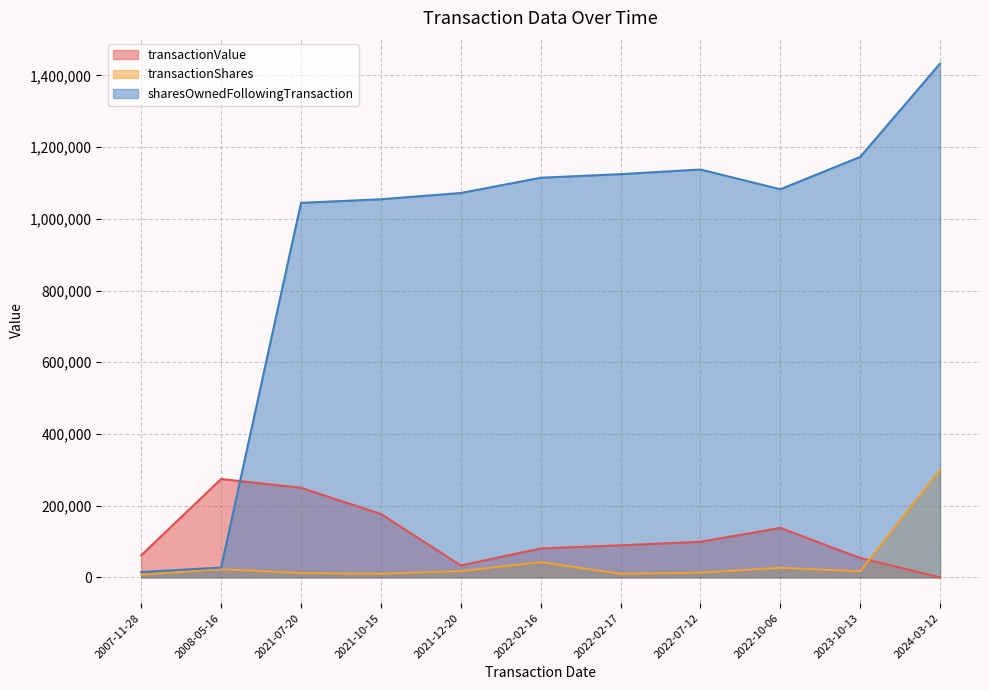

What is the label of the 3rd point from the right?

2022-10-06